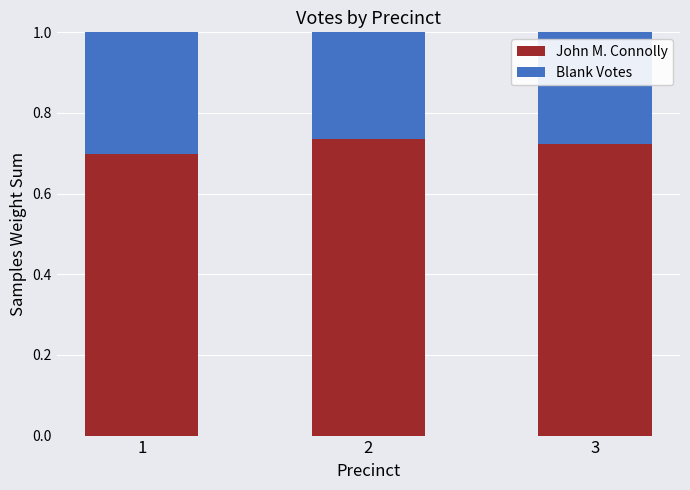

What is the sum of the John M. Connolly values at 2 and 1?

1.4